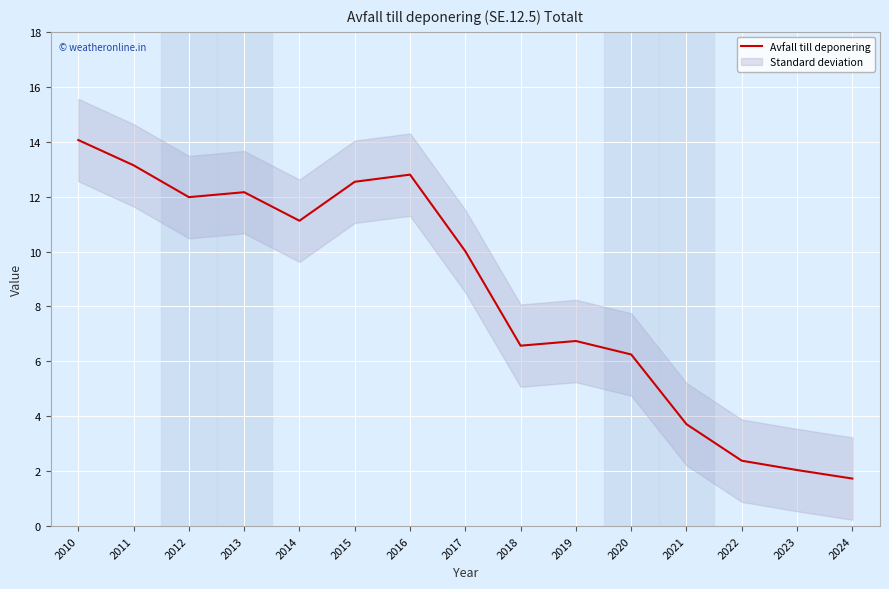

Reading left to right, transcribe all the data shown in this chart.

14.1	13.1	12.0	12.2	11.1	12.5	12.8	10.0	6.6	6.7	6.2	3.7	2.4	2.0	1.7